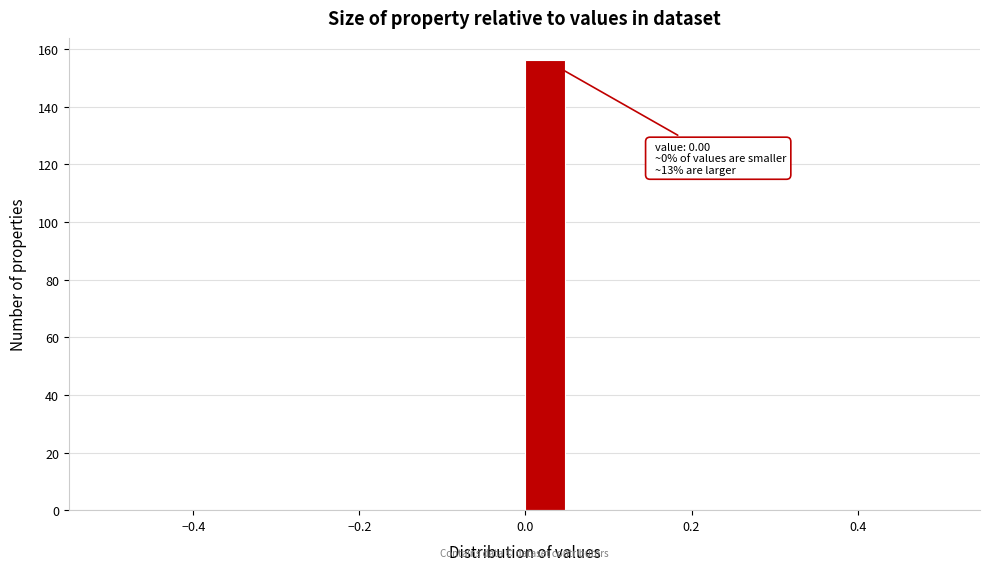

Around what value on the x-axis is the tallest bar? Give the approximate position of its centre, as read against the axis.

0.02